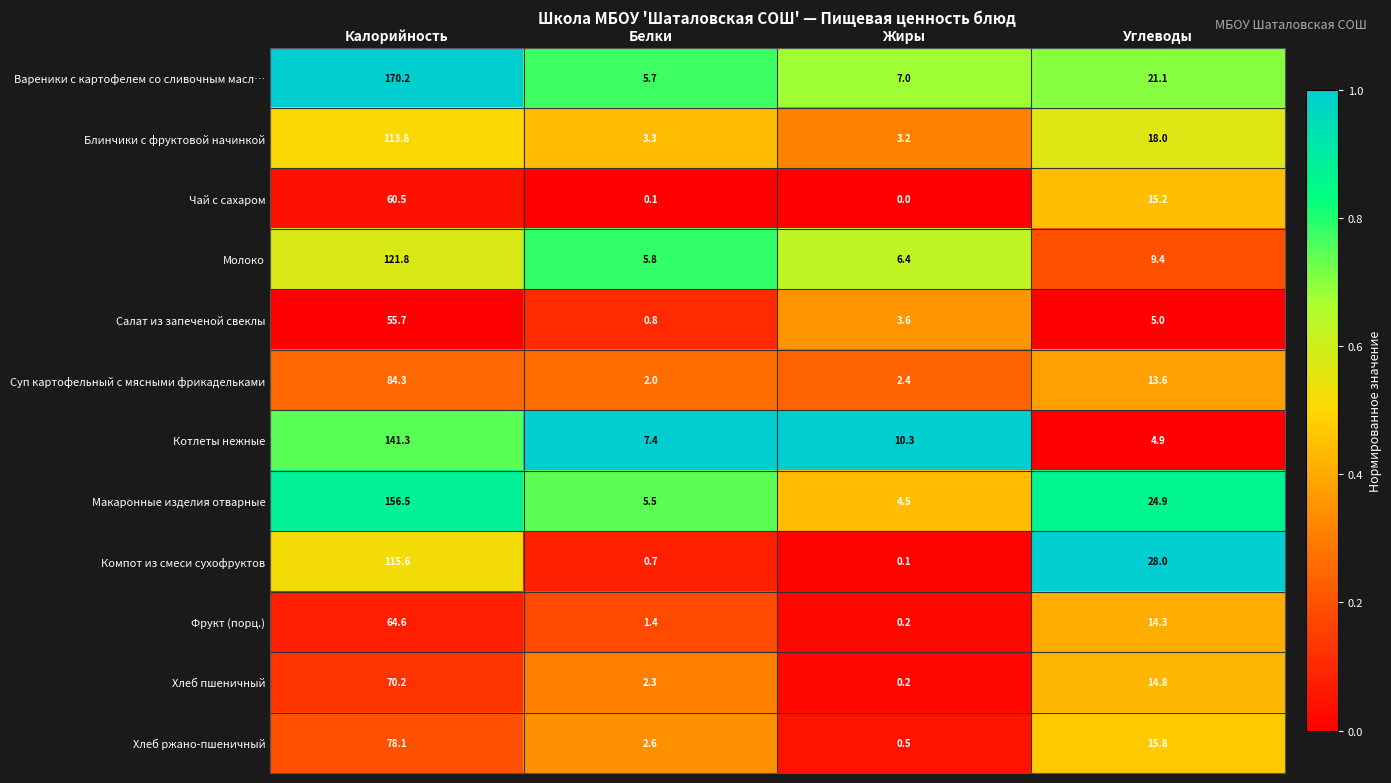

Which series has the largest range (max minus min)?

Вареники с картофелем со сливочным масл…